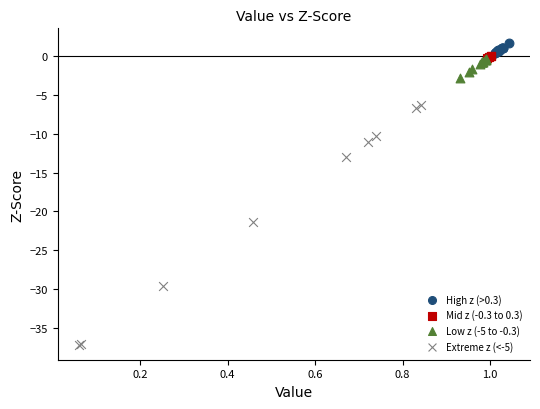

Which series has the widest spread of Y values?

Extreme z (<-5)